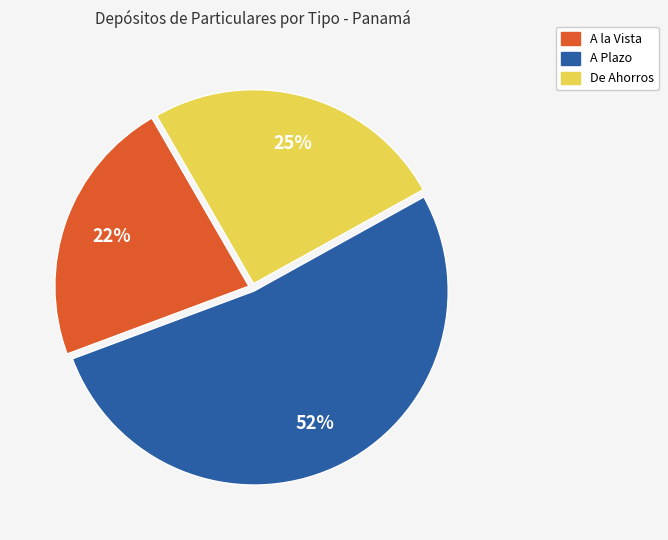

What is the smallest slice in the pie chart?

A la Vista